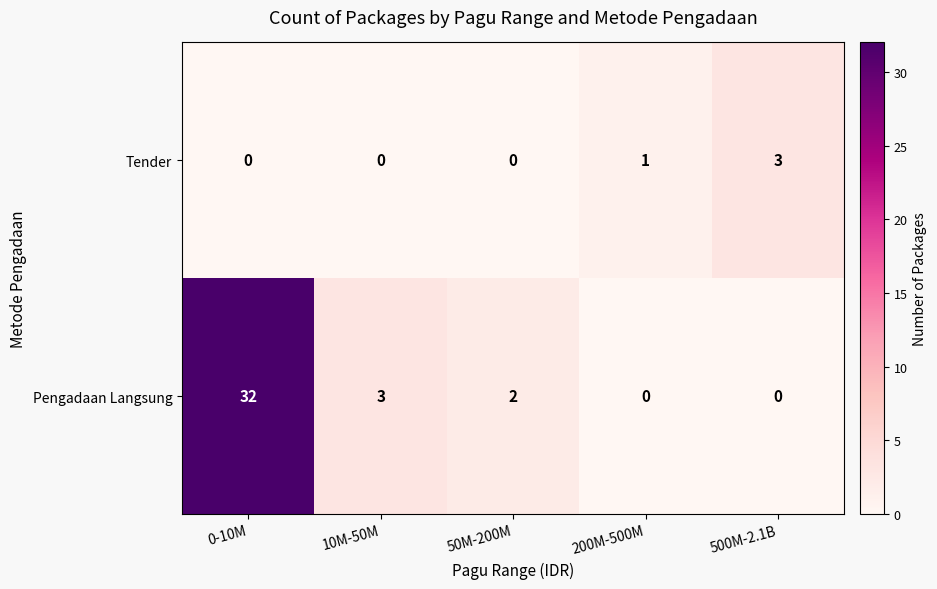

At which label does Pengadaan Langsung reach its peak?

0-10M